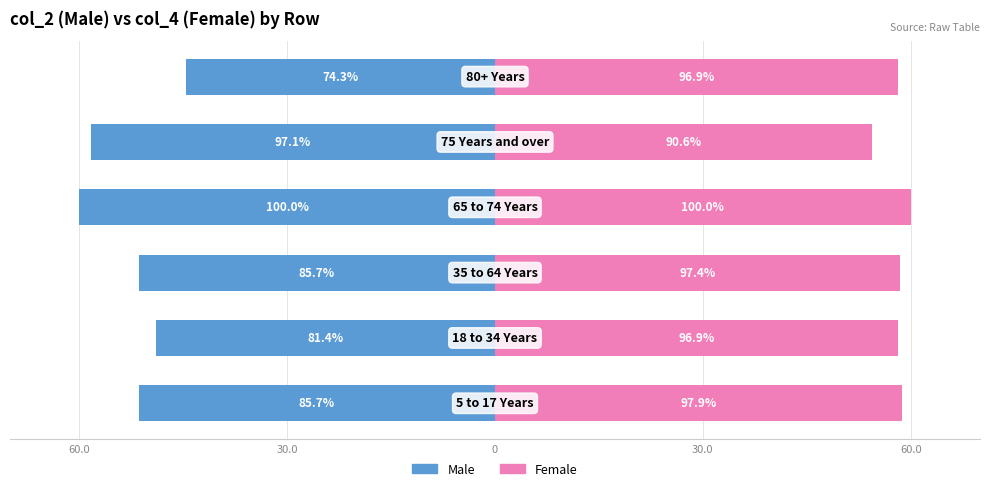

Is the value of Female at 0 greater than the value of Male at 5?

Yes